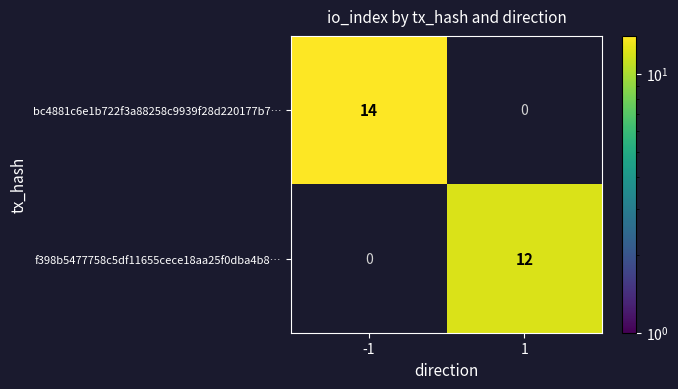

List the series in order of their overall mean, highest first.

bc4881c6e1b722f3a88258c9939f28d220177b7…, f398b5477758c5df11655cece18aa25f0dba4b8…